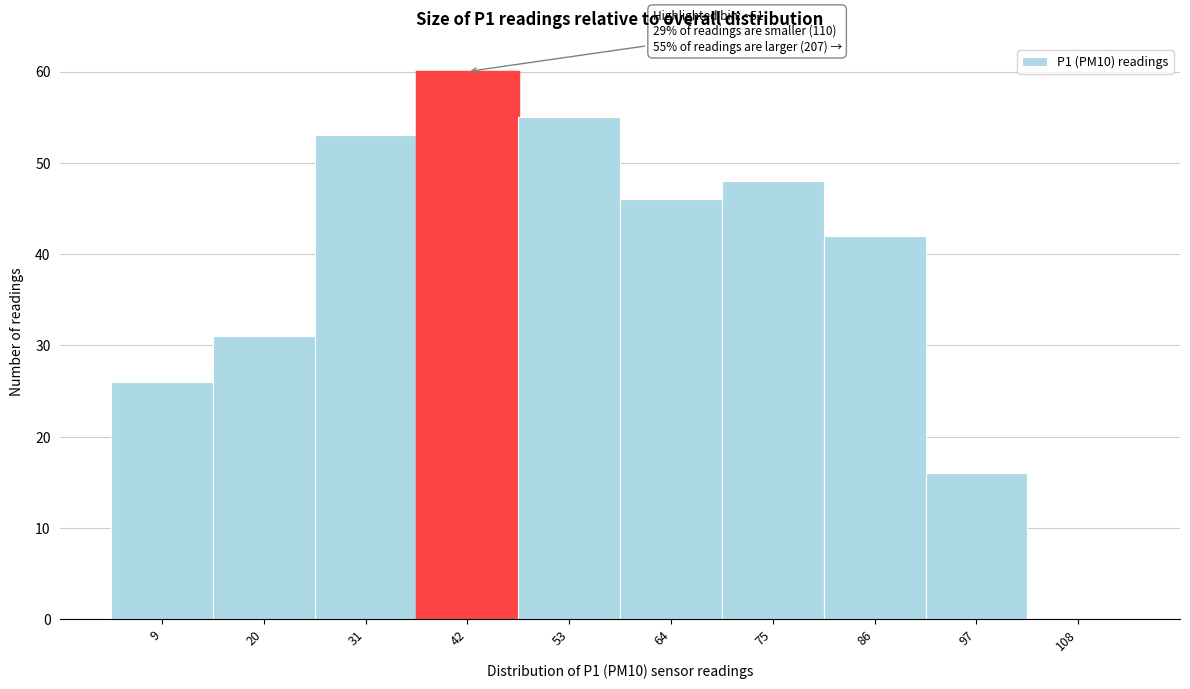

Reading left to right, list all the values displayed in this chart.

9=26	20=31	31=53	42=60	53=55	64=46	75=48	86=42	97=16	108=0